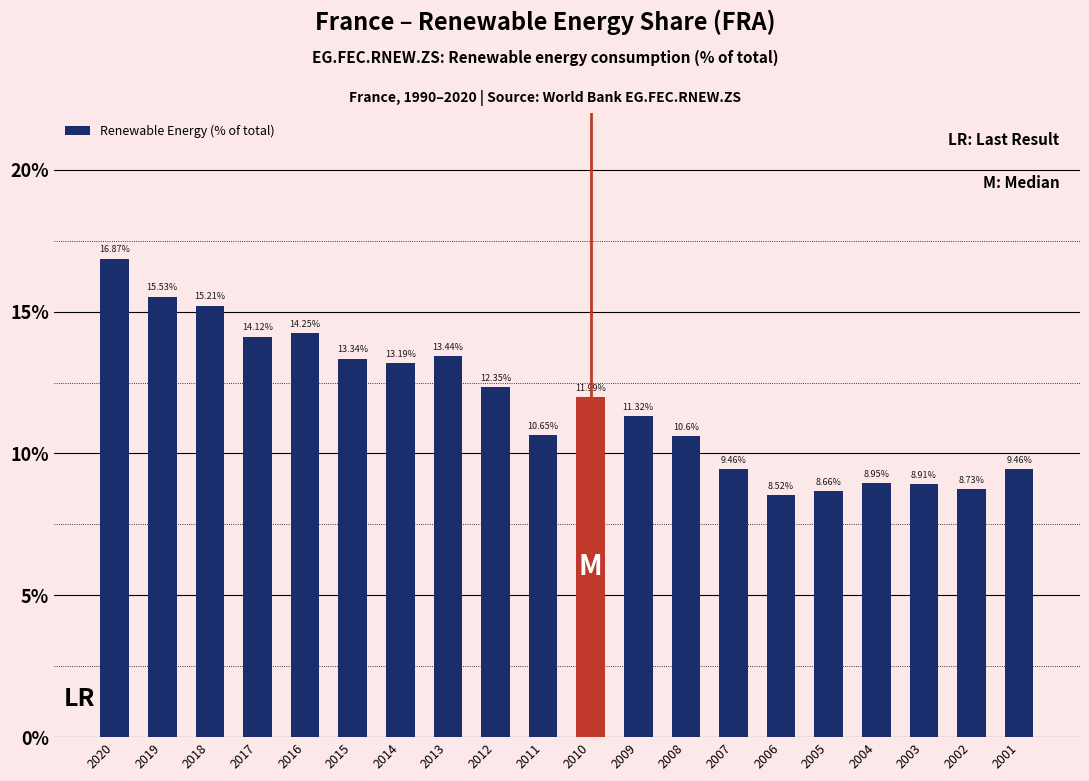

Where does the data first go above 11?

2020